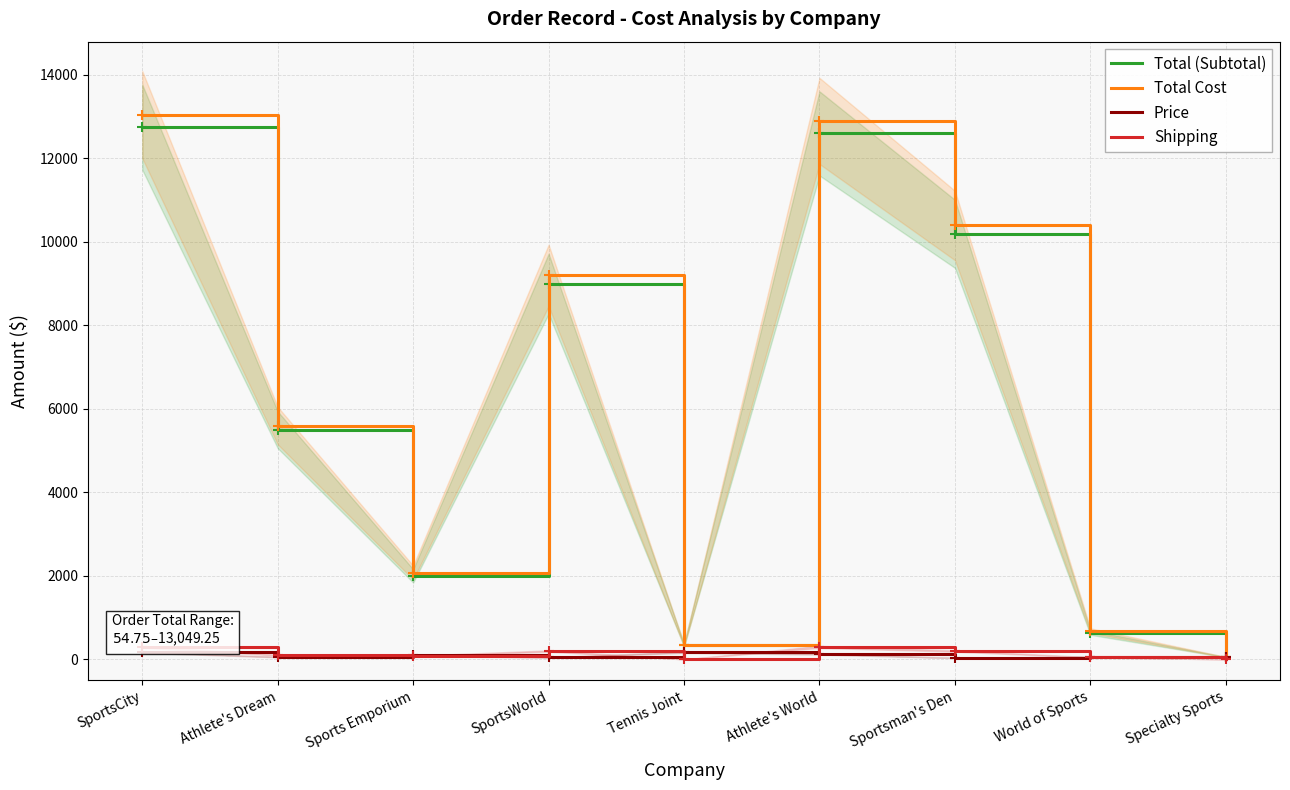

Reading right to left, extract all data points from this chart.

Total (Subtotal): 54.8	639.9	10194.0	12599.0	340.0	8998.0	1999.8	5499.0	12749.2
Total Cost: 54.8	689.9	10394.0	12899.0	340.0	9198.0	2079.8	5599.0	13049.2
Price: 54.8	64.0	34.0	126.0	170.0	45.0	100.0	55.0	170.0
Shipping: 0.0	50.0	200.0	300.0	0.0	200.0	80.0	100.0	300.0